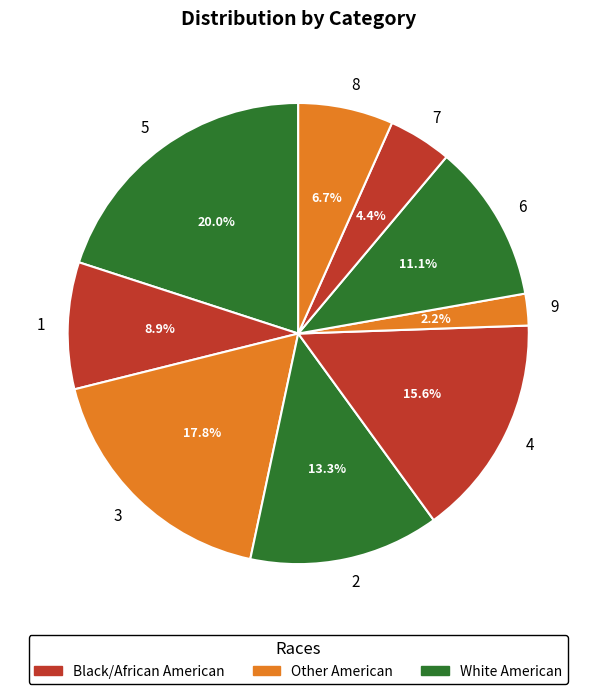

To the nearest percent, what is the combined percentage of 6 and 2?

24%